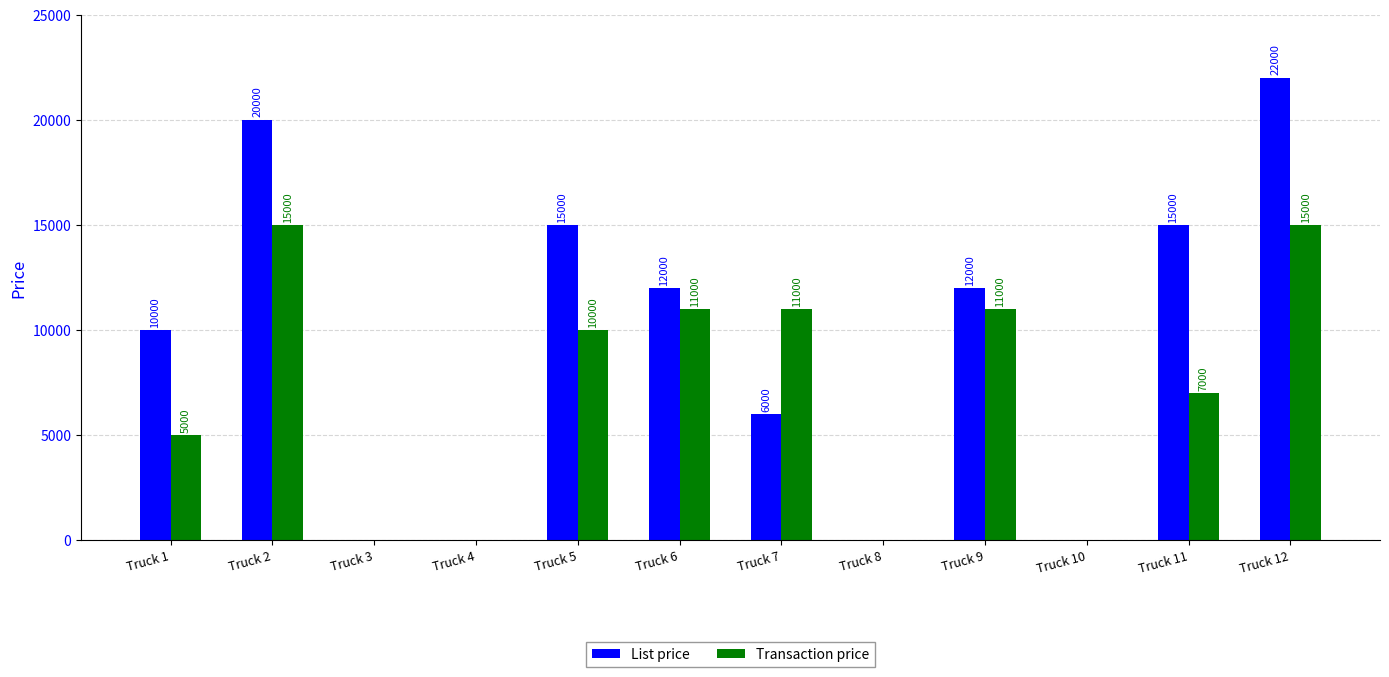

How many values in Transaction price are above zero?

8